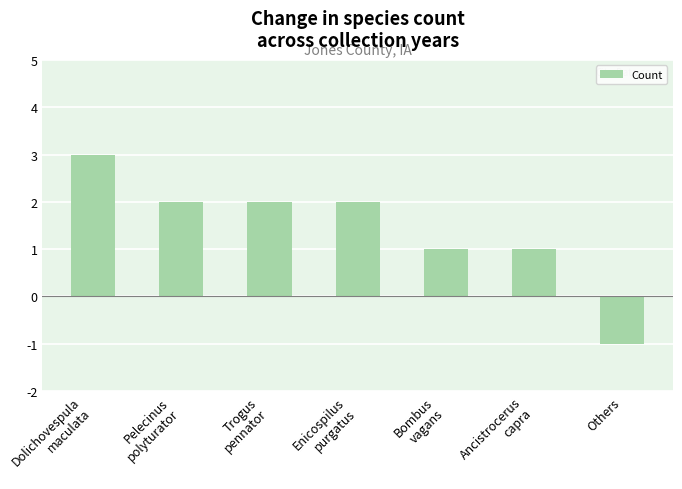

Reading left to right, extract all data points from this chart.

3	2	2	2	1	1	-1